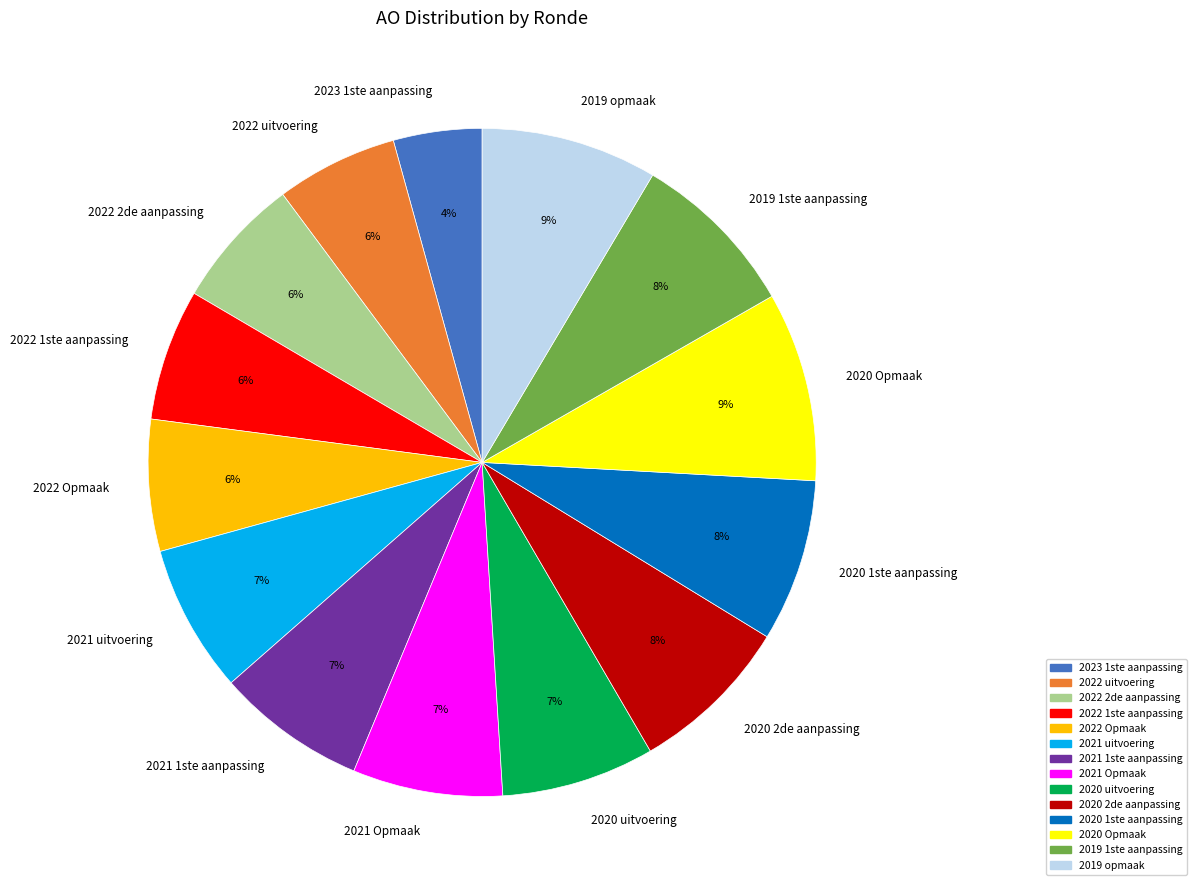

Approximately how many times larger is the value at 2020 2de aanpassing compared to 2020 Opmaak?

0.9